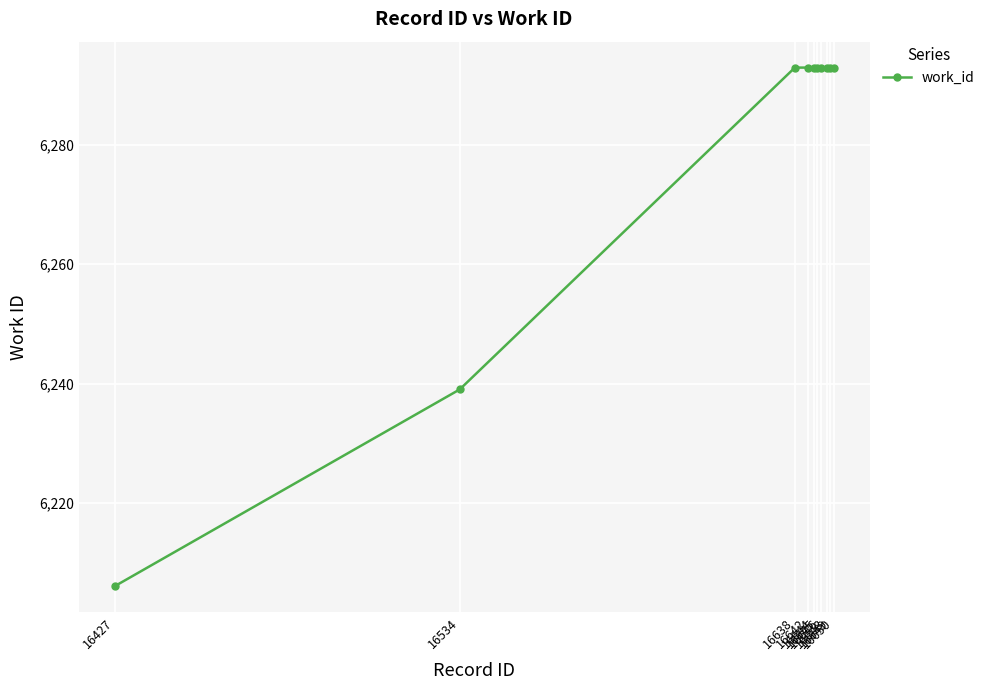

Reading left to right, extract all data points from this chart.

16427=6206	16534=6239	16638=6293	16642=6293	16644=6293	16645=6293	16646=6293	16648=6293	16649=6293	16650=6293